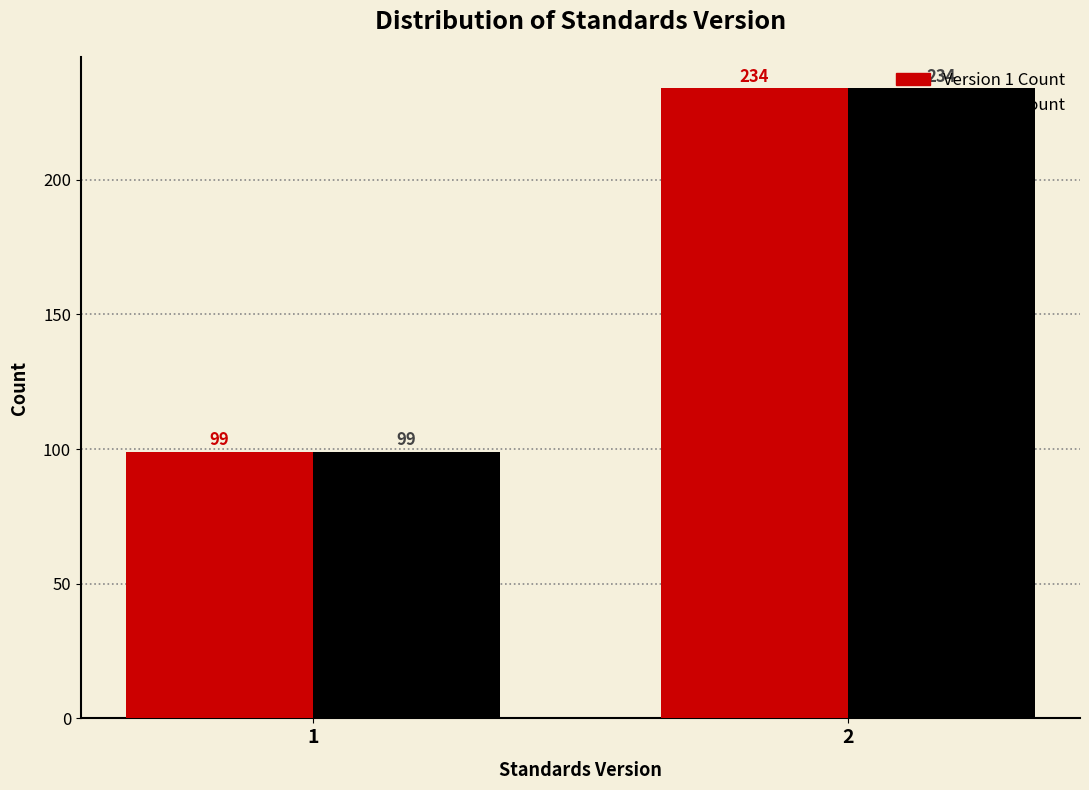

What is the total value across all series at 1?

198